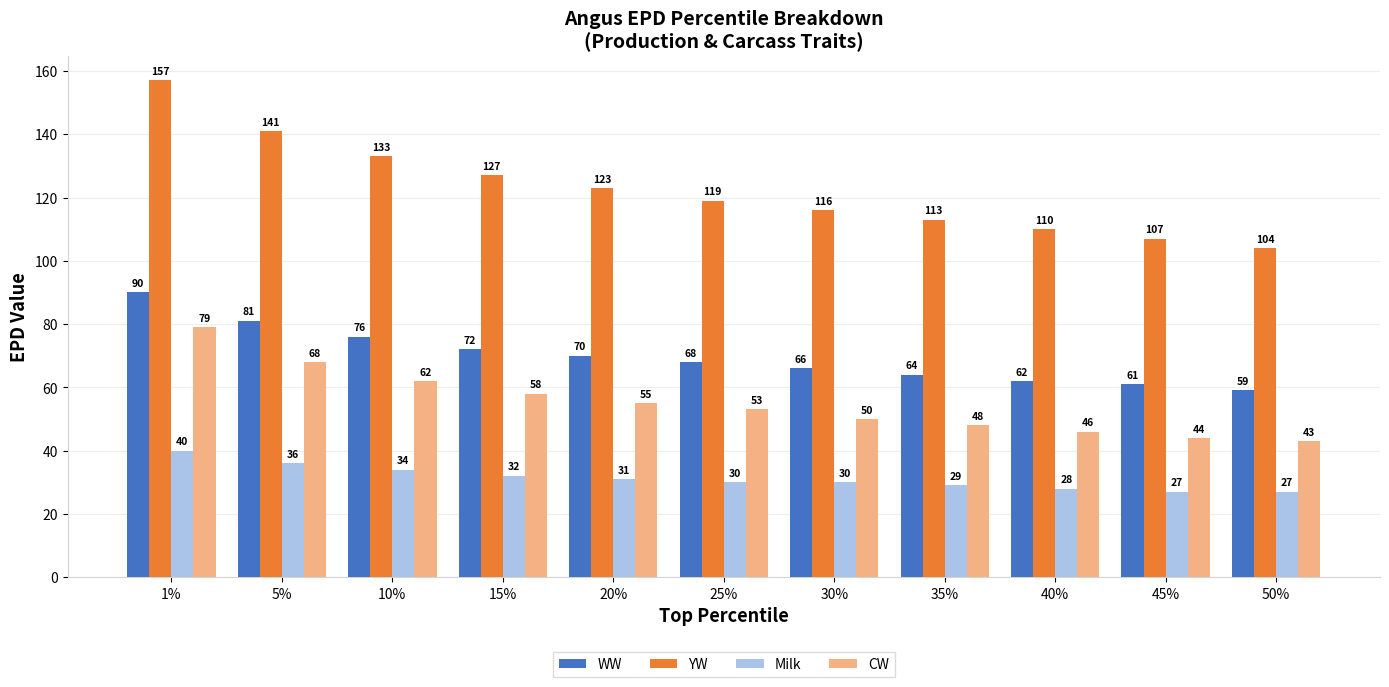

What is the difference between the maximum and second lowest values in the YW series?

50